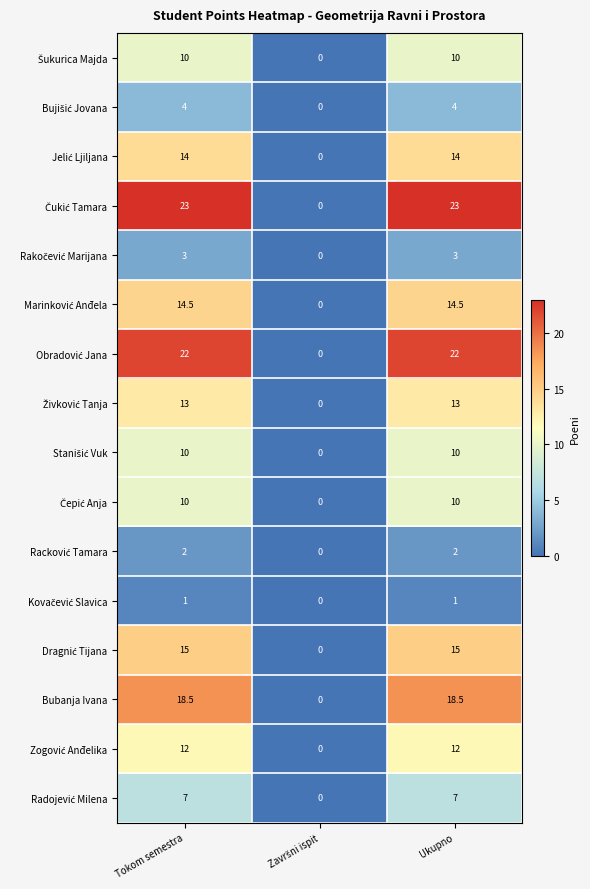

At which label does Bubanja Ivana first exceed 18?

Tokom semestra